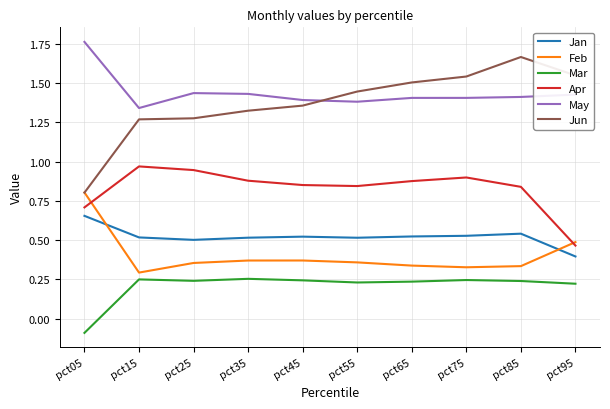

Rank the series by their maximum value, from highest to lowest.

May, Jun, Apr, Feb, Jan, Mar